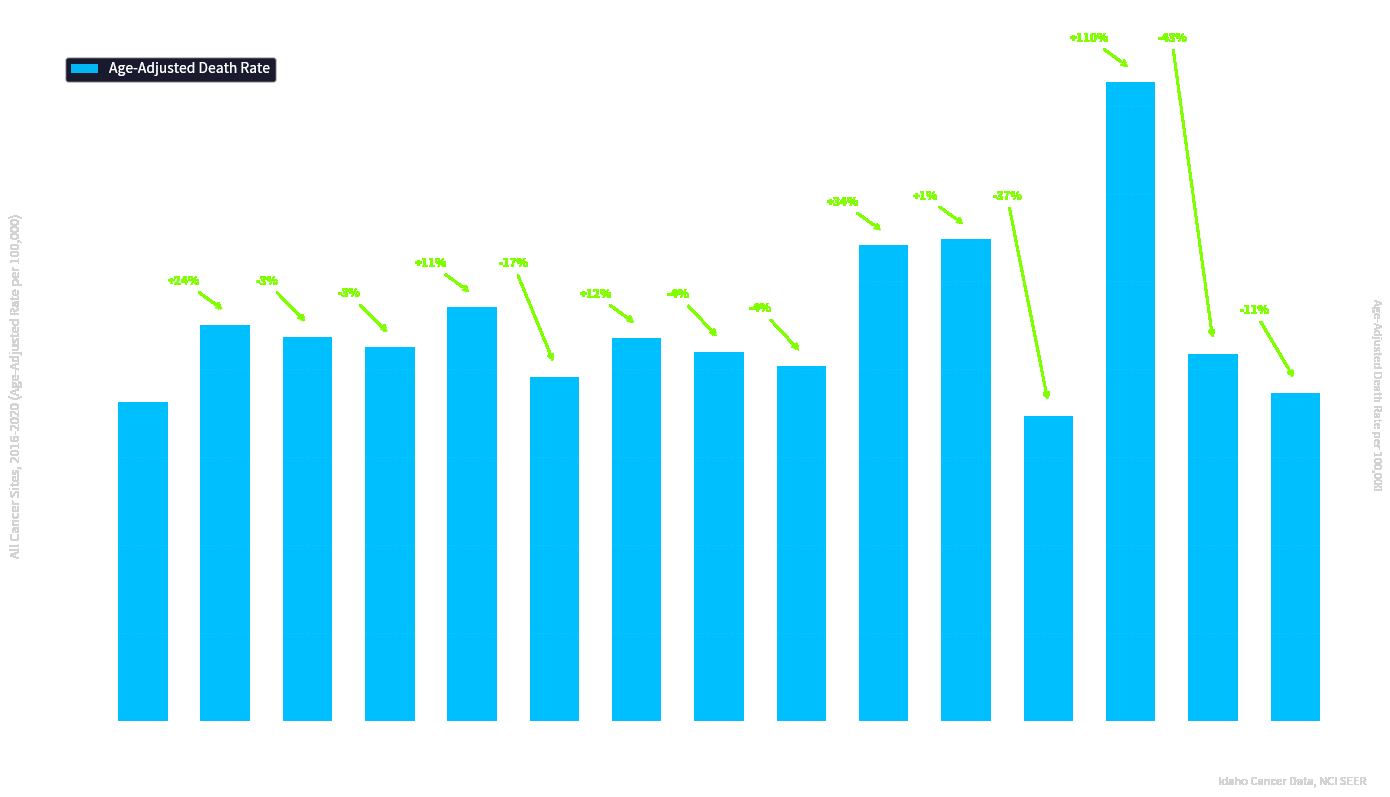

Reading right to left, list all the values displayed in this chart.

Cassia=37.3	Jefferson=41.8	Shoshone=72.7	Latah=34.7	Payette=54.8	Elmore=54.1	Bingham=40.4	Nez Perce=42.0	Bonner=43.6	Bannock=39.1	Twin Falls=47.1	Bonneville=42.5	Kootenai=43.7	Canyon=45.1	Ada=36.3